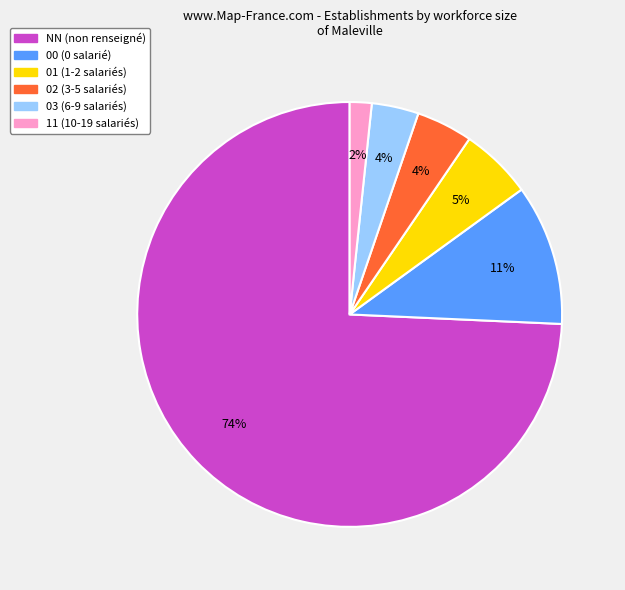

Is the sum of NN and 02 greater than half?

Yes